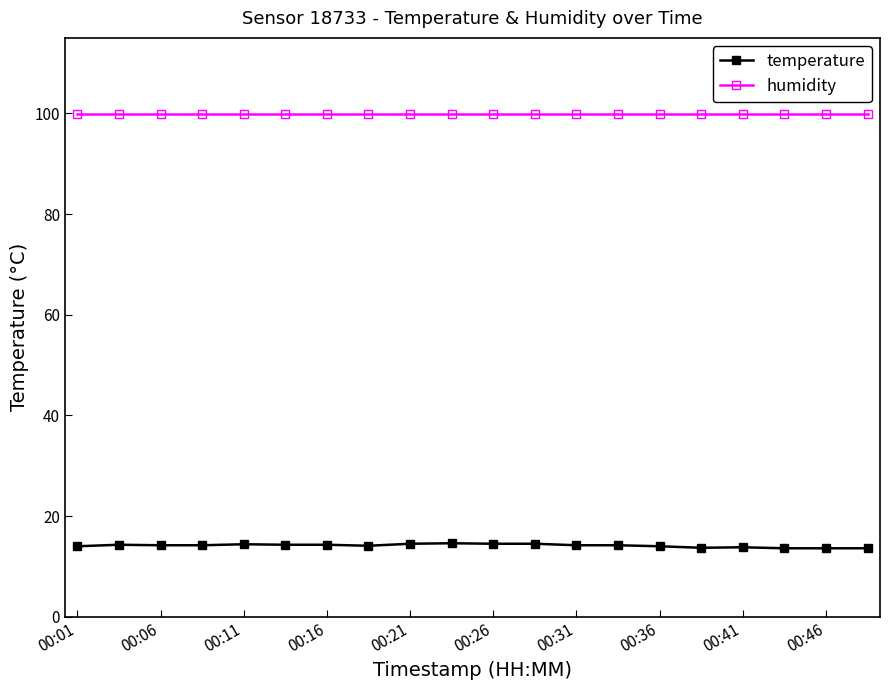

Which series has the largest range (max minus min)?

temperature